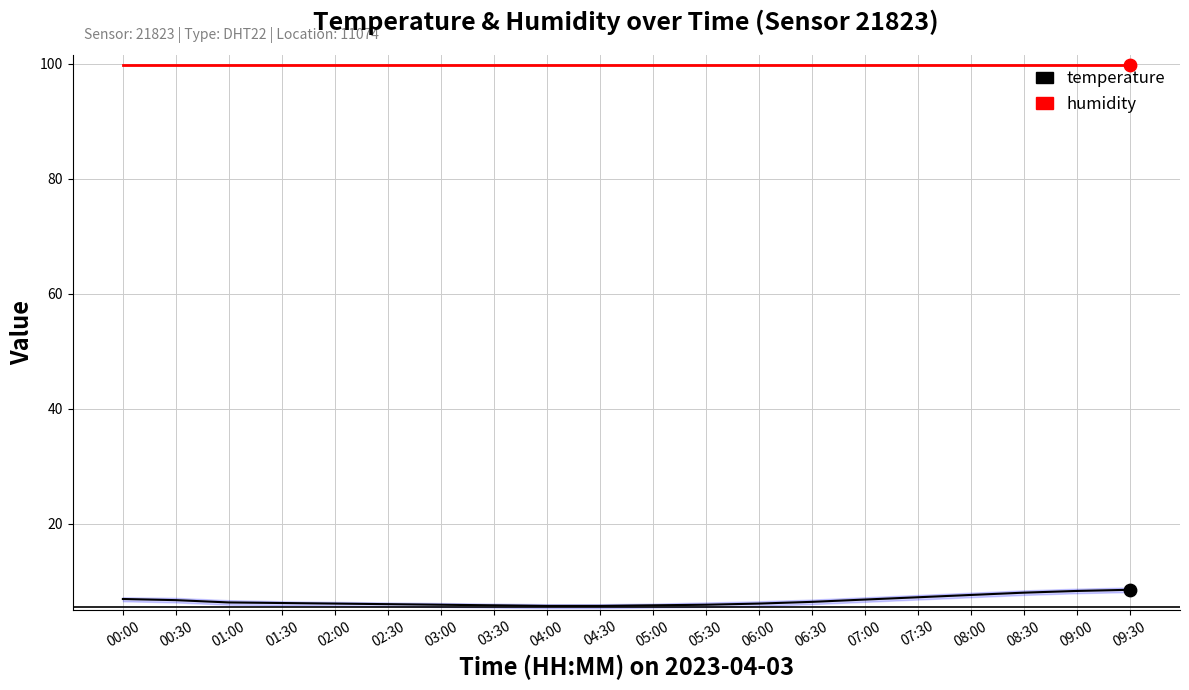

Which series reaches the minimum Y coordinate?

temperature